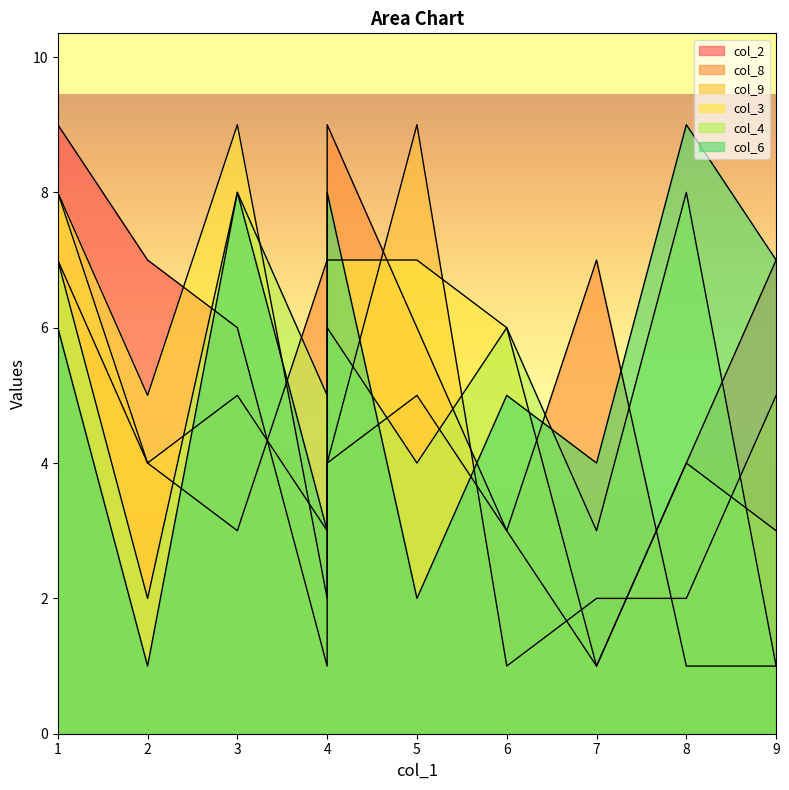

How many interior local valleys does the col_9 series have?

3